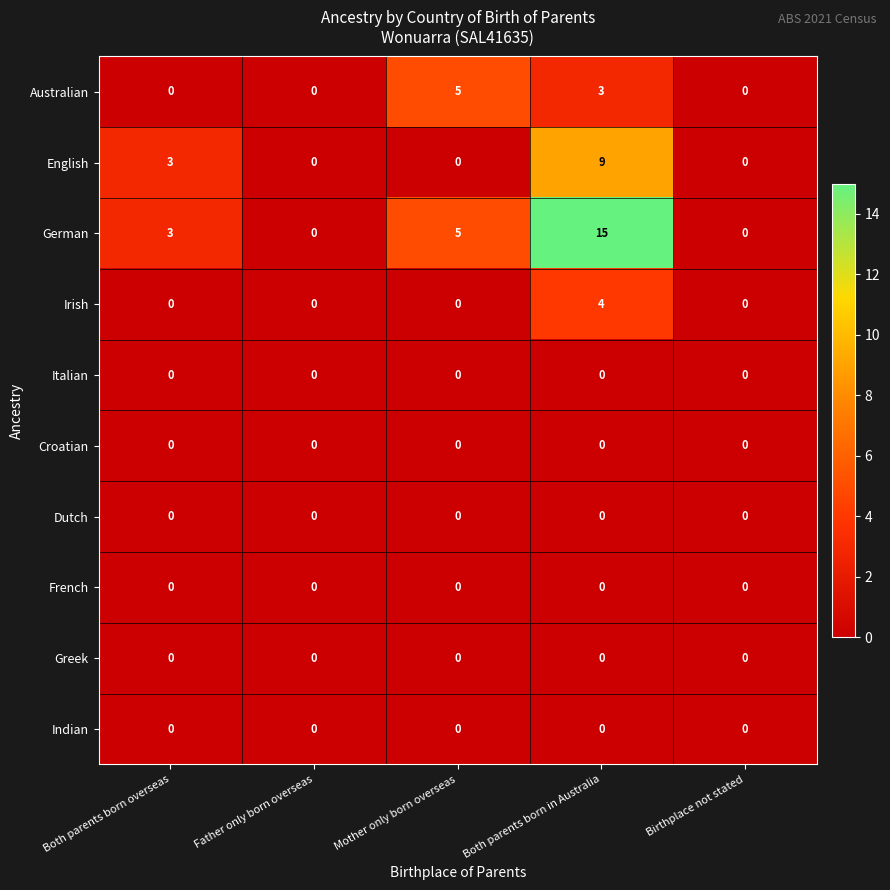

Which series changed the most between Both parents born in Australia and Birthplace not stated?

German